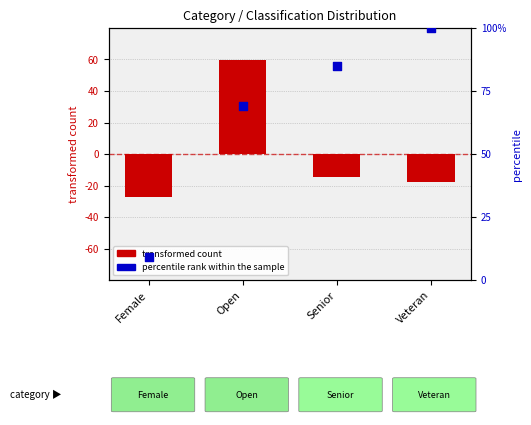

What is the total value across all series at Open?

128.5